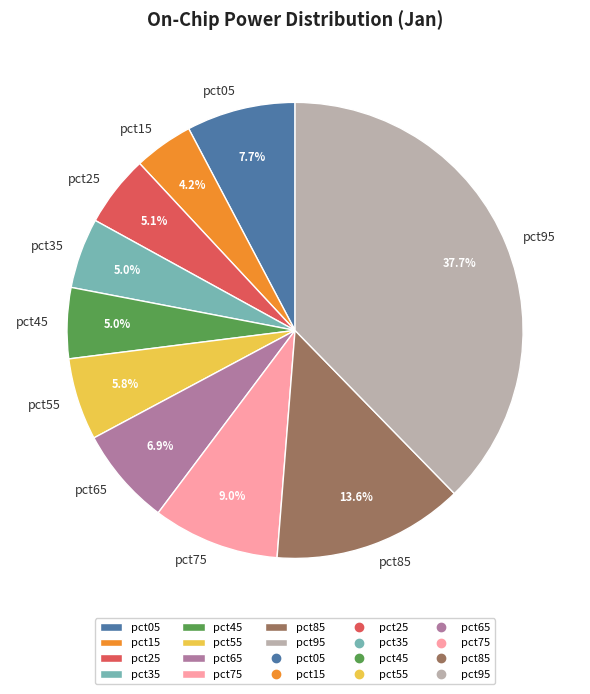

To the nearest percent, what portion does pct75 represent?

9%